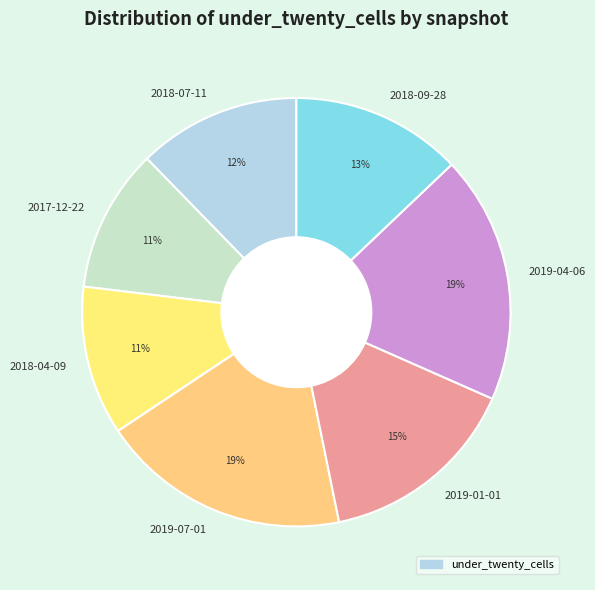

Combined, do 2018-07-11 and 2019-04-06 account for over 50%?

No